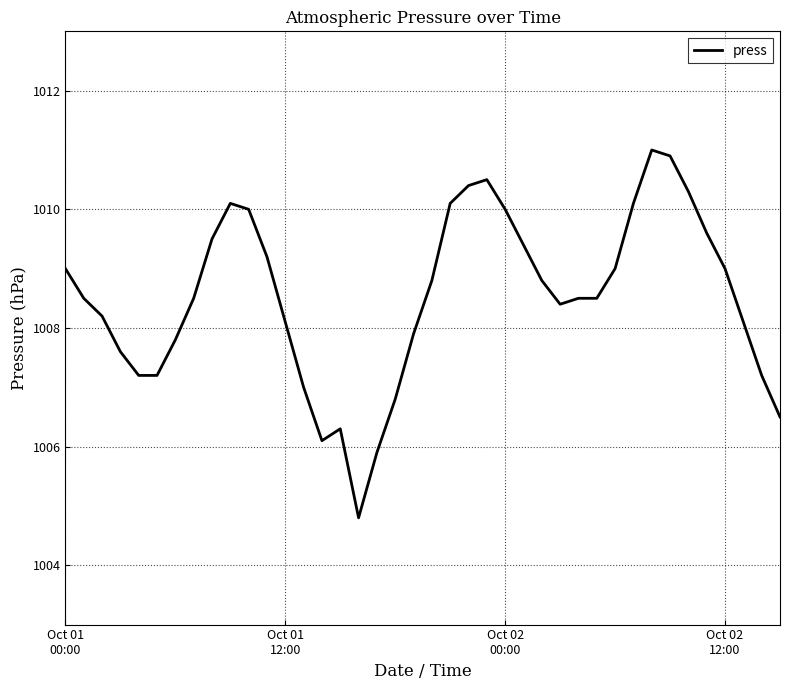

What is the difference between the maximum and minimum values?

6.2